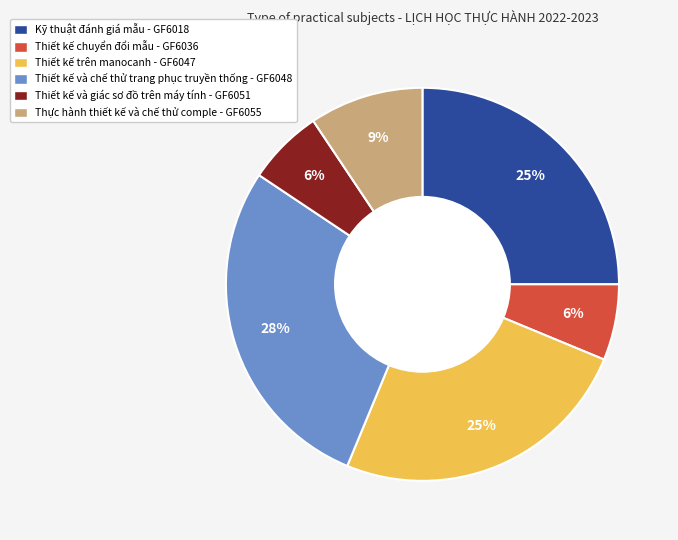

Combined, do Thiết kế và giác sơ đồ trên máy tính - GF6051 and Thiết kế chuyển đổi mẫu - GF6036 account for over 50%?

No